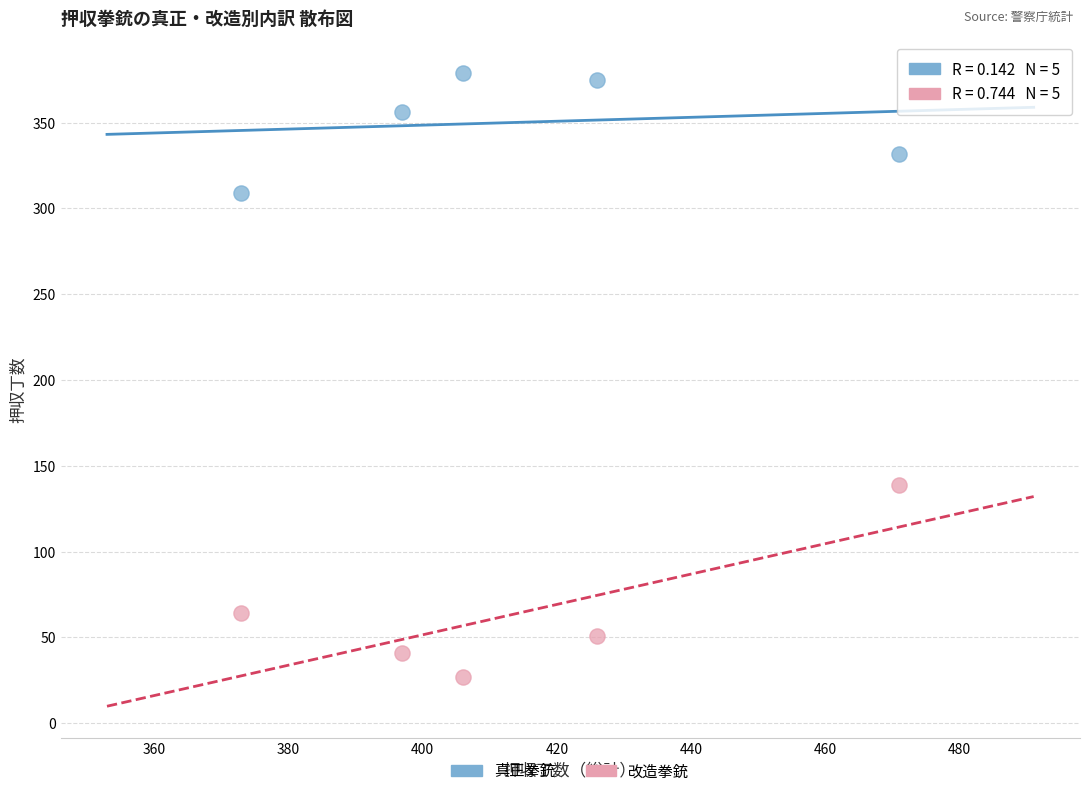

Which series has the widest spread of Y values?

改造拳銃